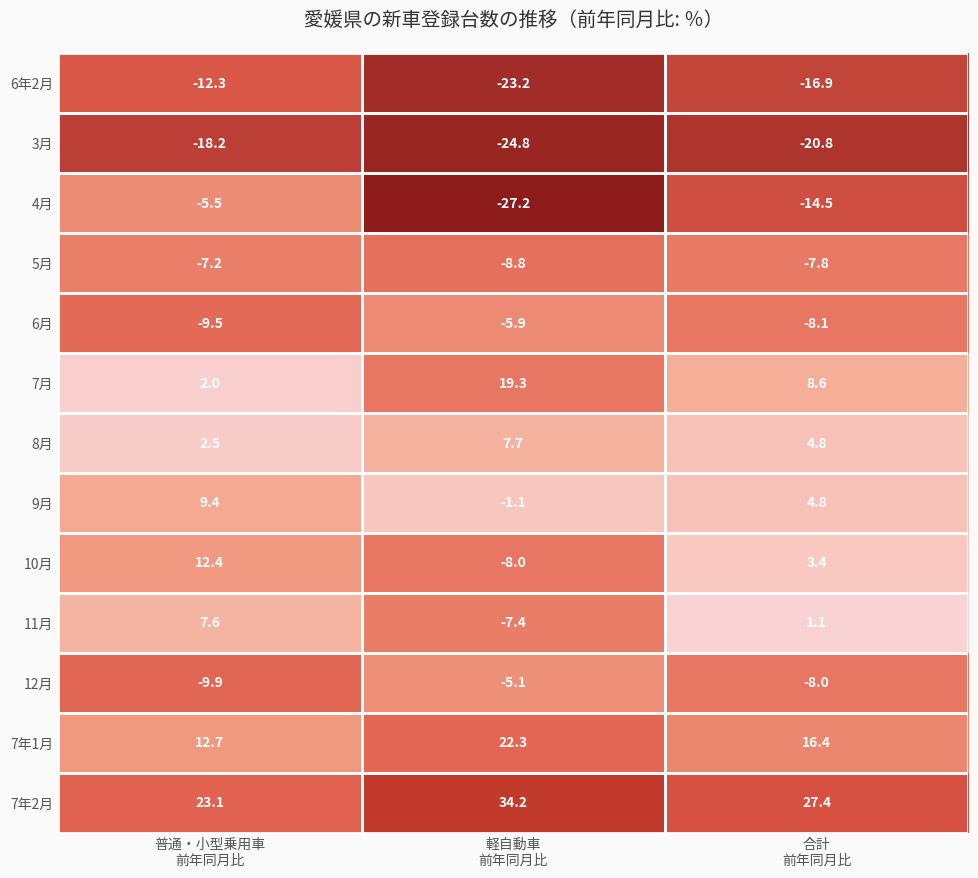

Which series has the largest total across all categories?

7年2月